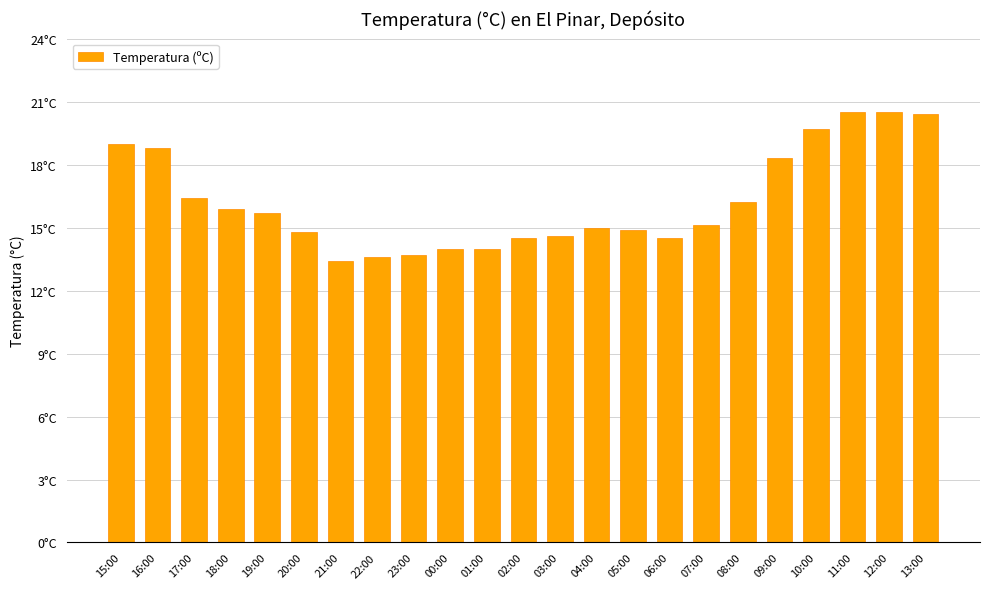

List the labels in order of value, largest first.

11:00, 12:00, 13:00, 10:00, 15:00, 16:00, 09:00, 17:00, 08:00, 18:00, 19:00, 07:00, 04:00, 05:00, 20:00, 03:00, 02:00, 06:00, 00:00, 01:00, 23:00, 22:00, 21:00